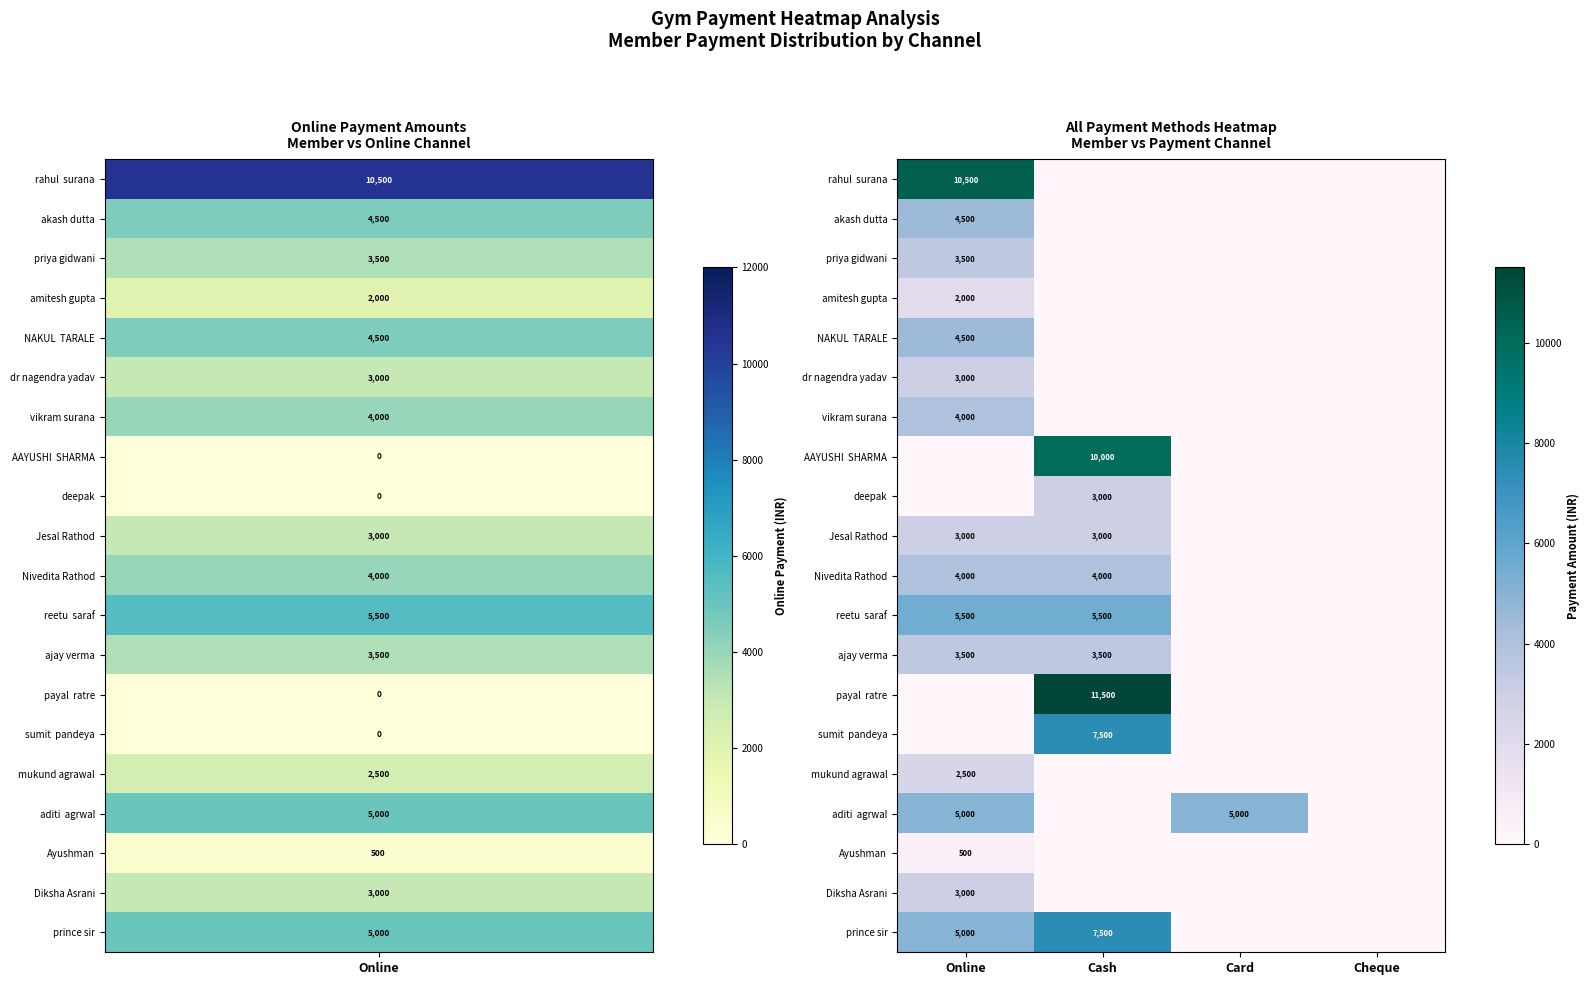

How many series are shown in this chart?

20